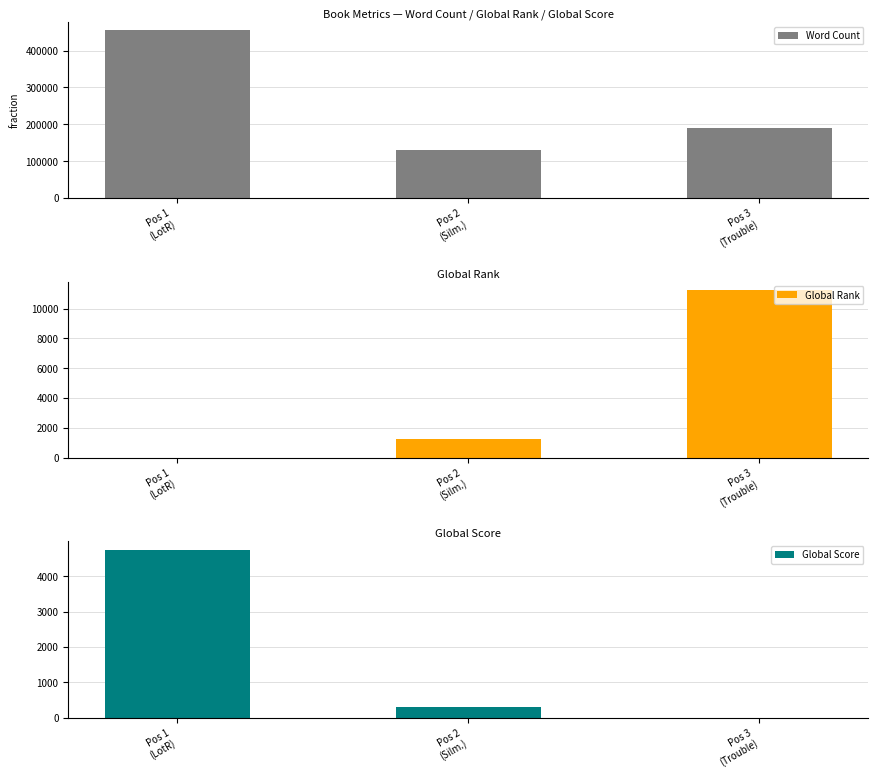

What value does the Global Rank series have at Pos 2
(Silm.)?

1255